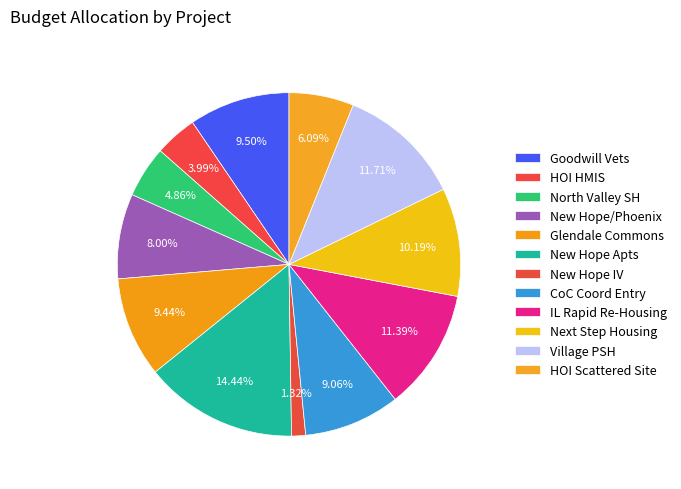

Count the number of slices in the pie.

12